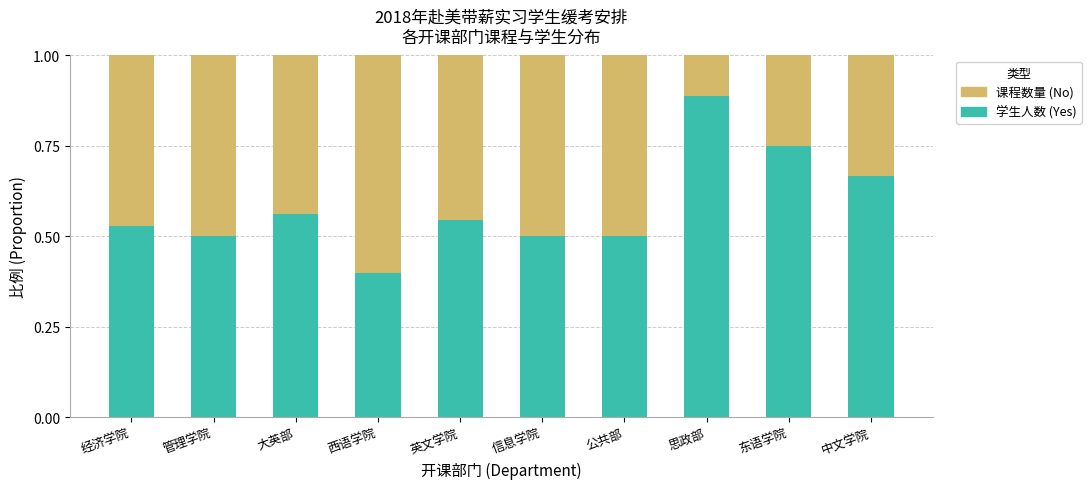

What is the total value across all series at 中文学院?

1.0